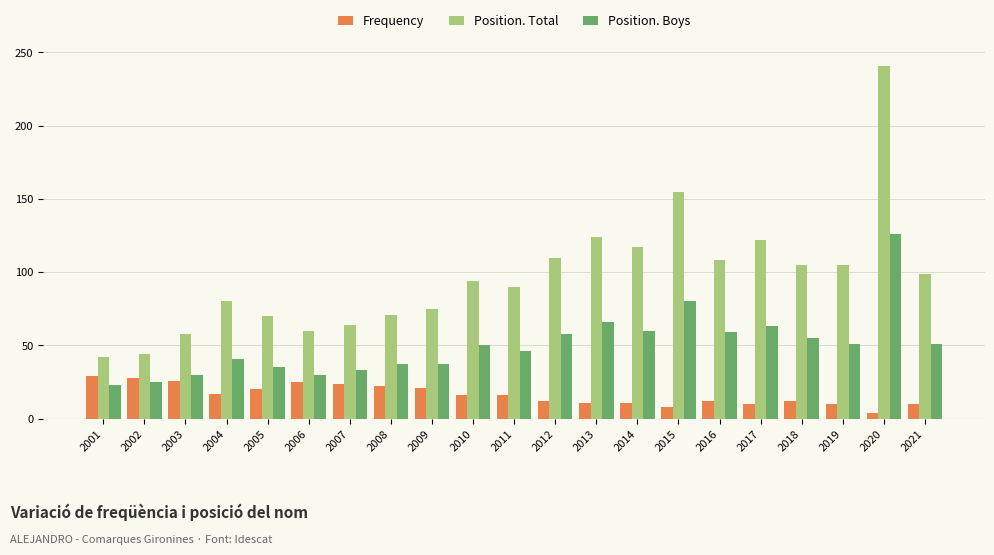

Rank the series at 2010 from lowest to highest value.

Frequency, Position. Boys, Position. Total